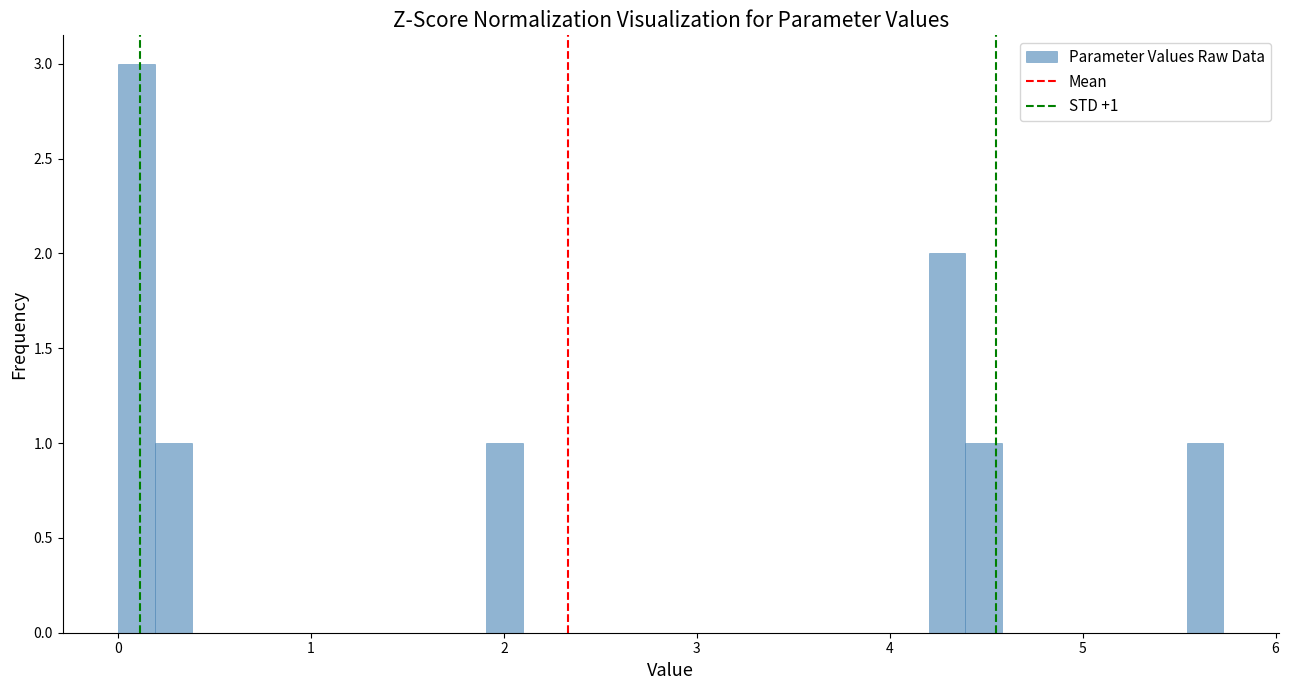

Read against the x-axis, roughly where is the centre of the tallest bar?

0.1